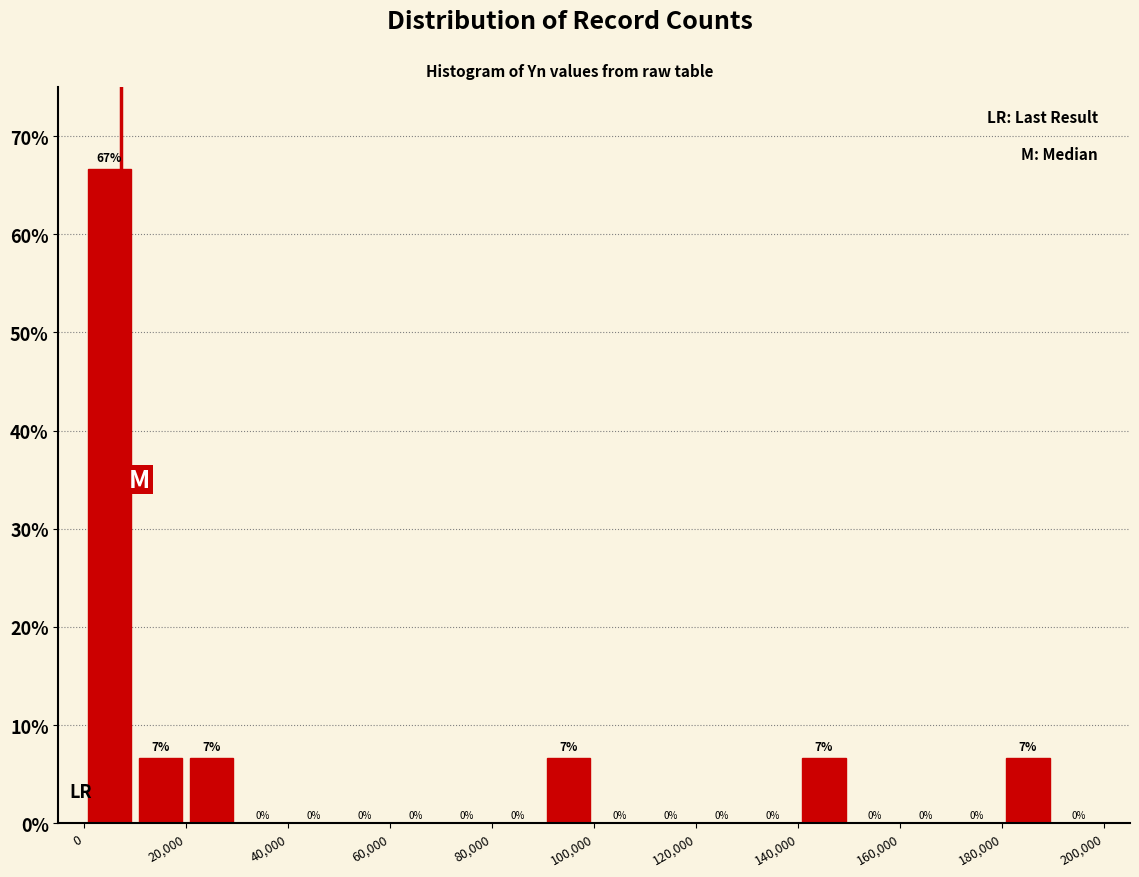

Which range on the x-axis has the tallest bar?

0 to 10000